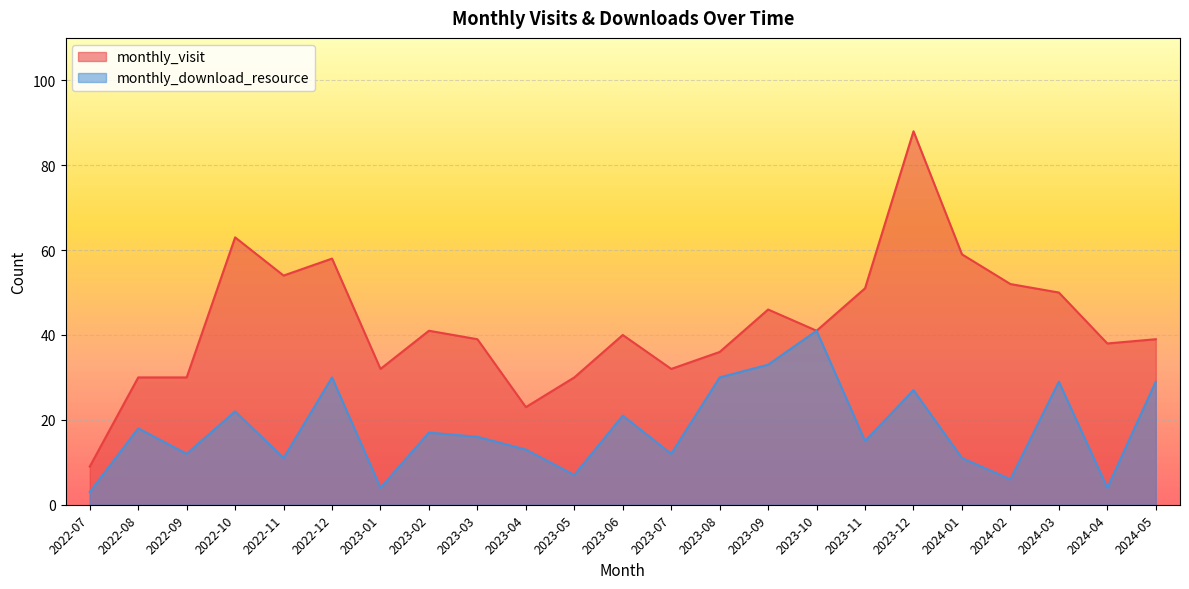

Which has a higher value, 2022-12 or 2024-05?

2022-12